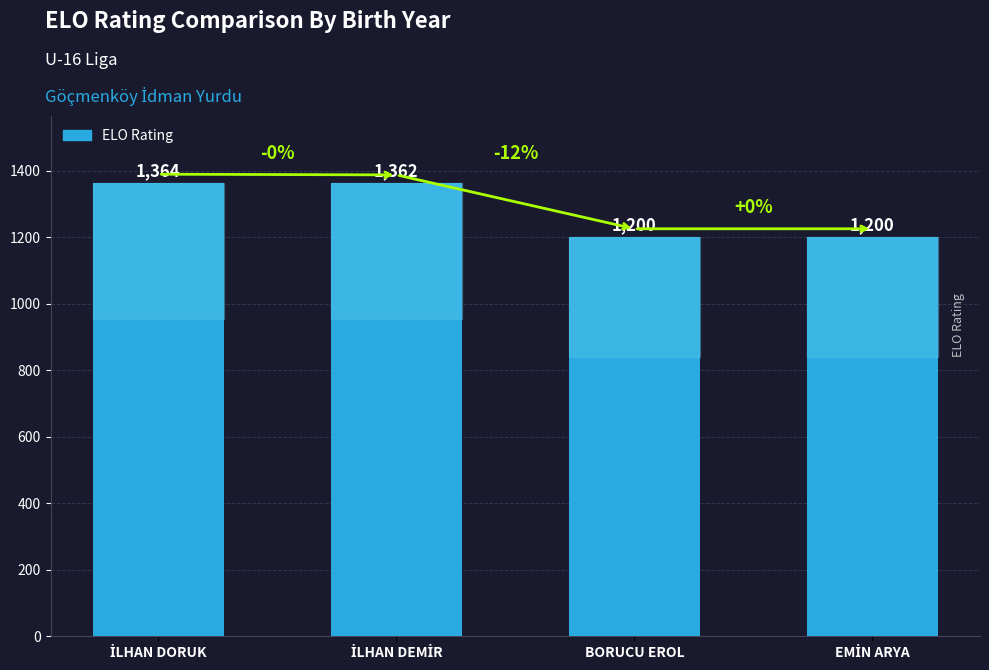

The chart shows a value of 597 at BORUCU EROL. True or false?

False